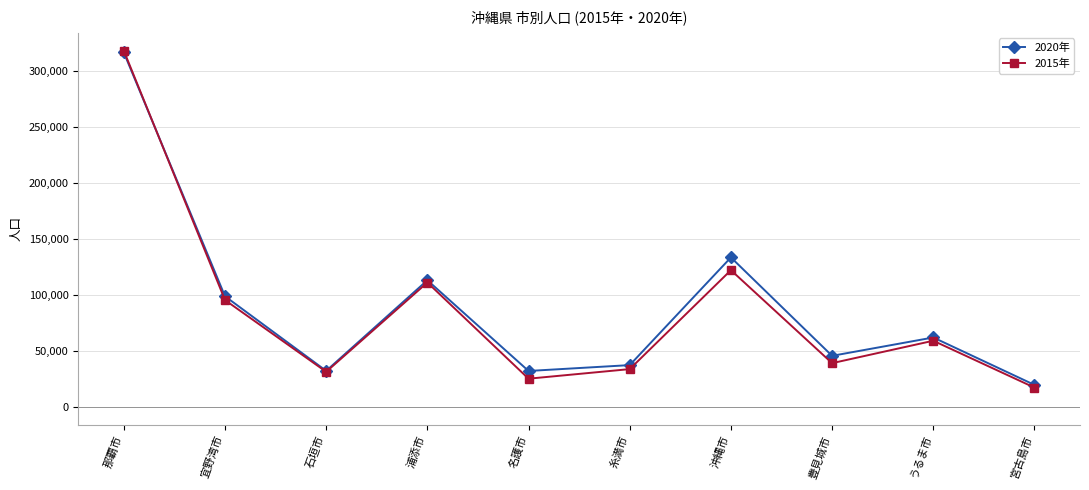

In 2015年, how many points are higher than both neighbors (excluding endpoints)?

3